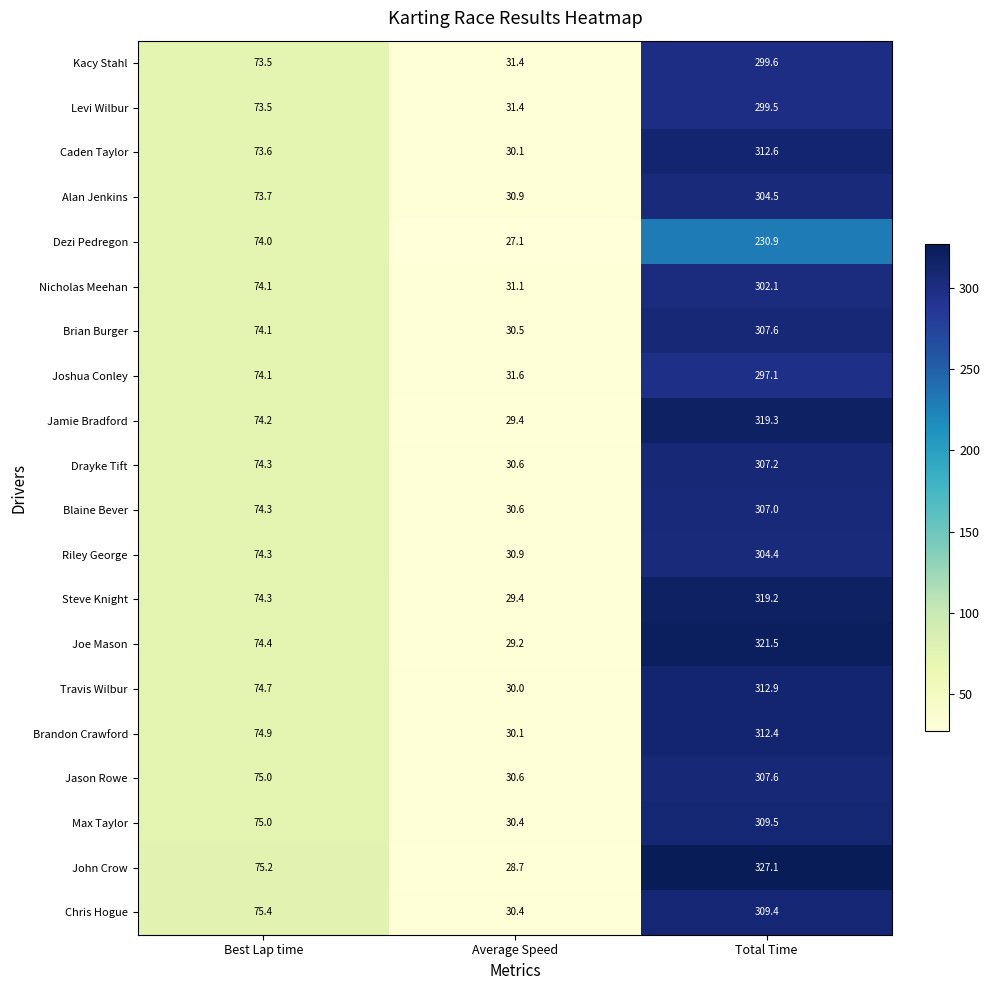

The Max Taylor series shows 30.4 at Average Speed. True or false?

True